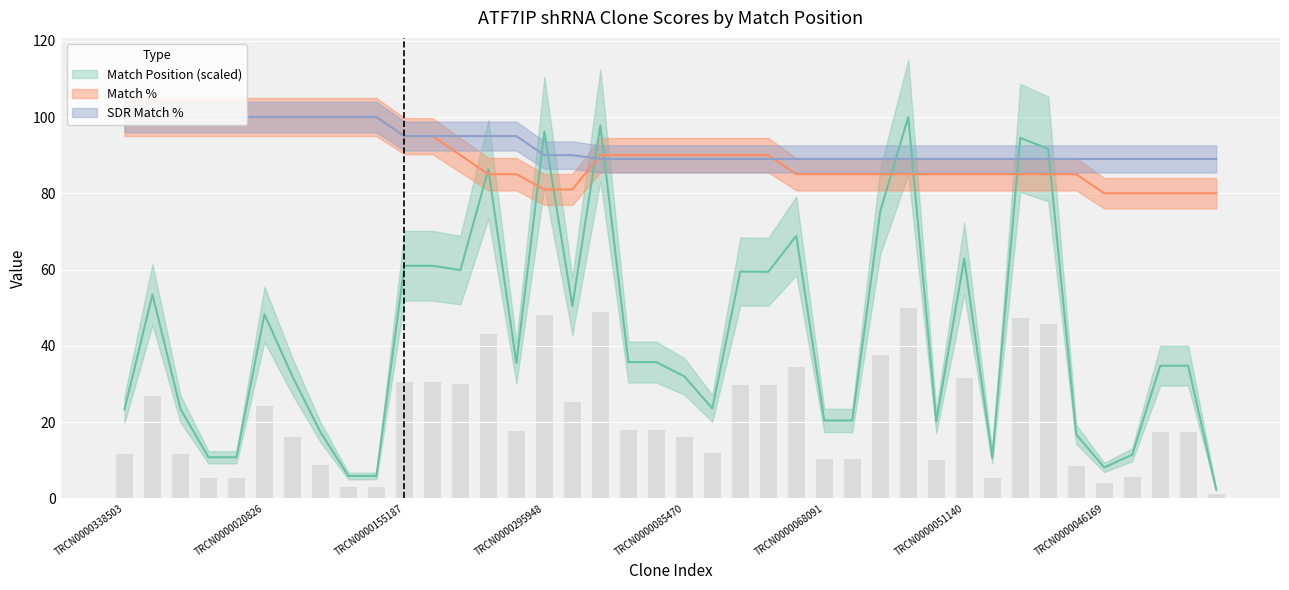

What is the difference between the maximum and minimum values in the Match Position series?

97.7